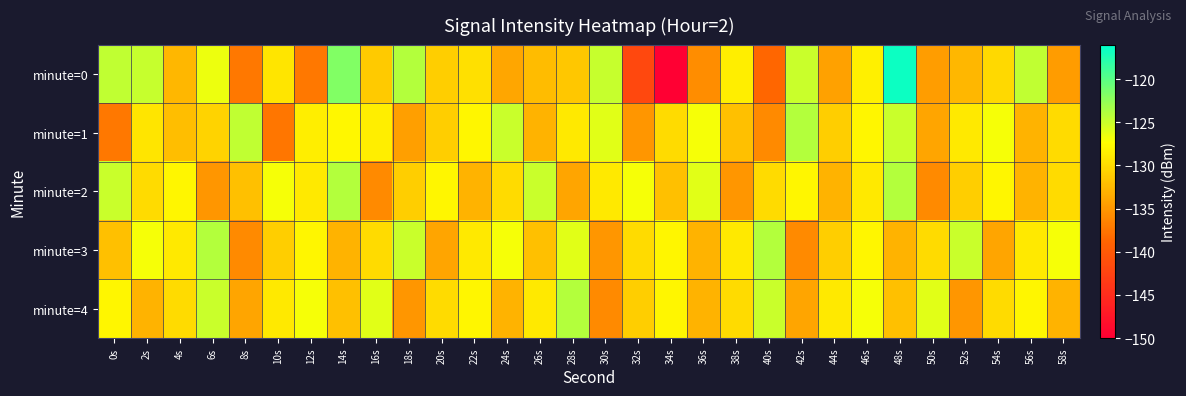

List the series in order of their peak value, highest first.

minute=0, minute=1, minute=2, minute=3, minute=4